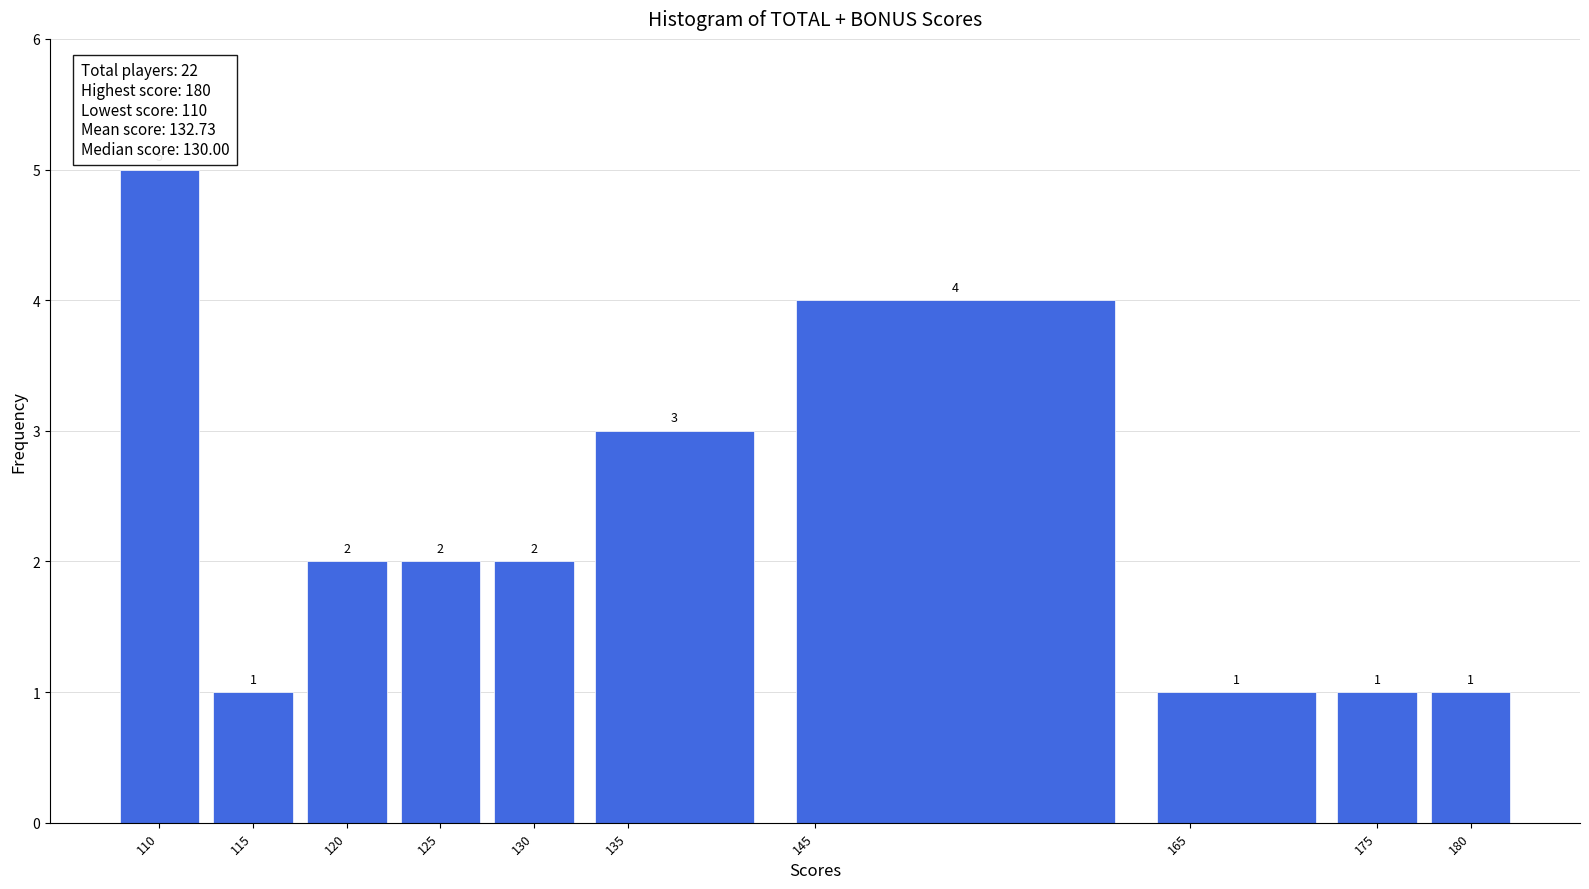

Reading left to right, transcribe this chart: for each bar, give the range it covers on the x-axis and its height.

107.5 to 112.5: 5
112.5 to 117.5: 1
117.5 to 122.5: 2
122.5 to 127.5: 2
127.5 to 132.5: 2
132.5 to 142.5: 3
142.5 to 162.5: 4
162.5 to 172.5: 1
172.5 to 177.5: 1
177.5 to 182.5: 1